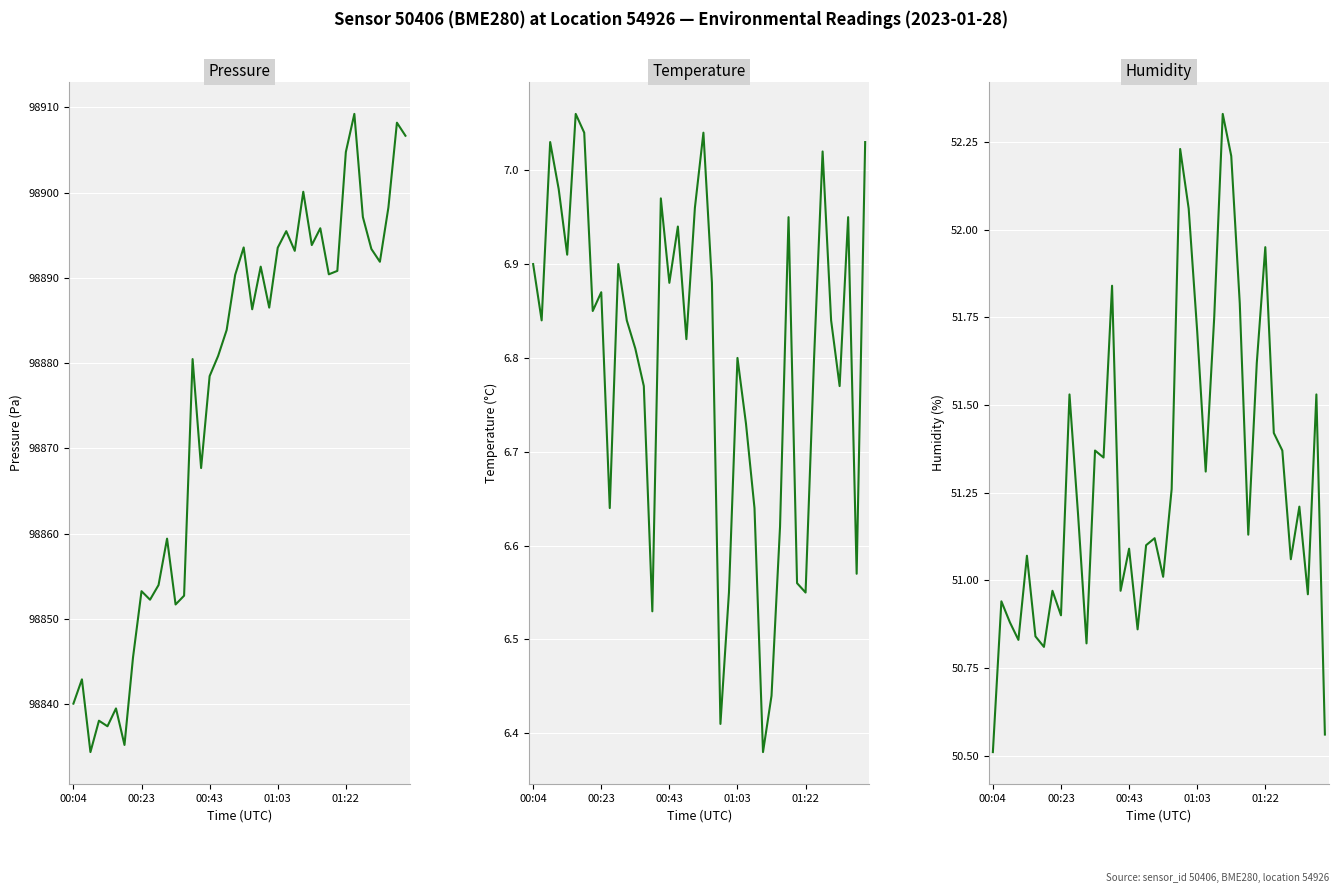

What is the difference between the maximum and second lowest values in the humidity series?

1.8